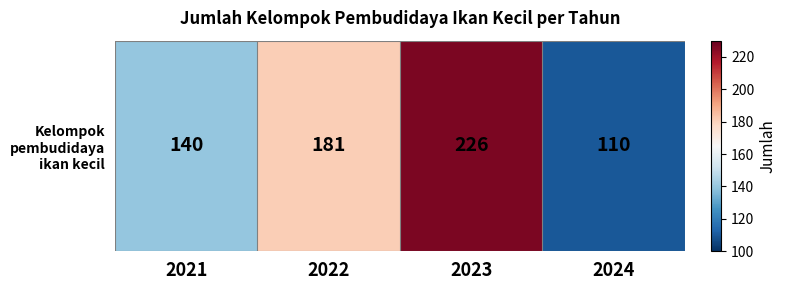

Approximately how many times larger is the value at 2022 compared to 2024?

1.6